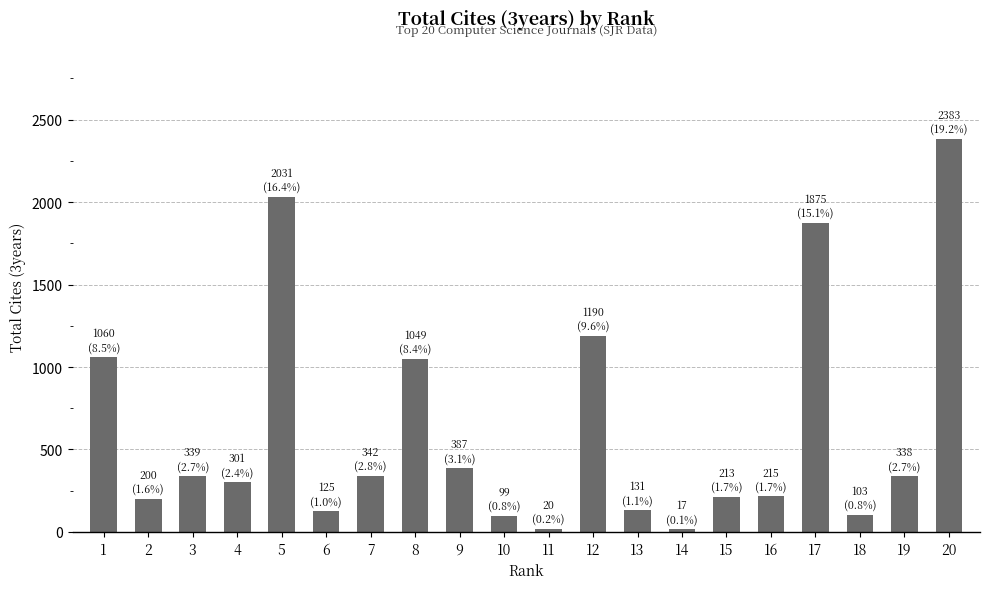

Is it true that the value at 4 is 301?

True